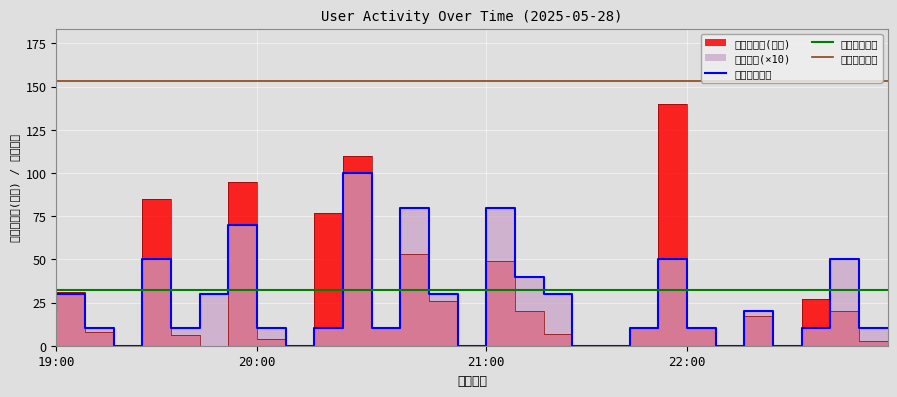

Count the 登录次数 values in the range 10 to 40.

16